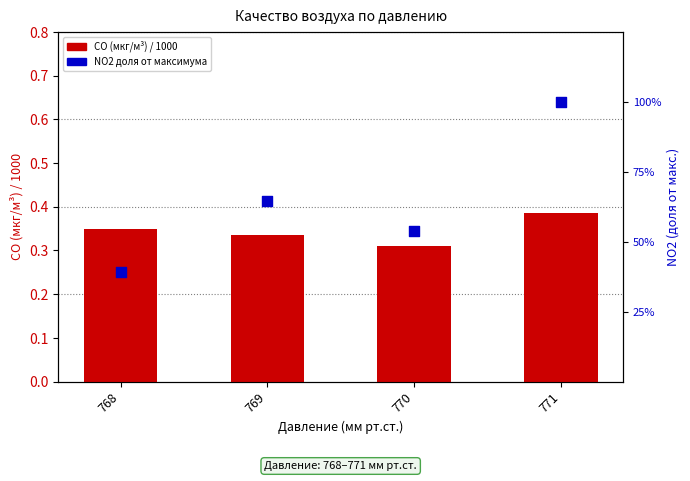

At which category is the sum across all series the highest?

771